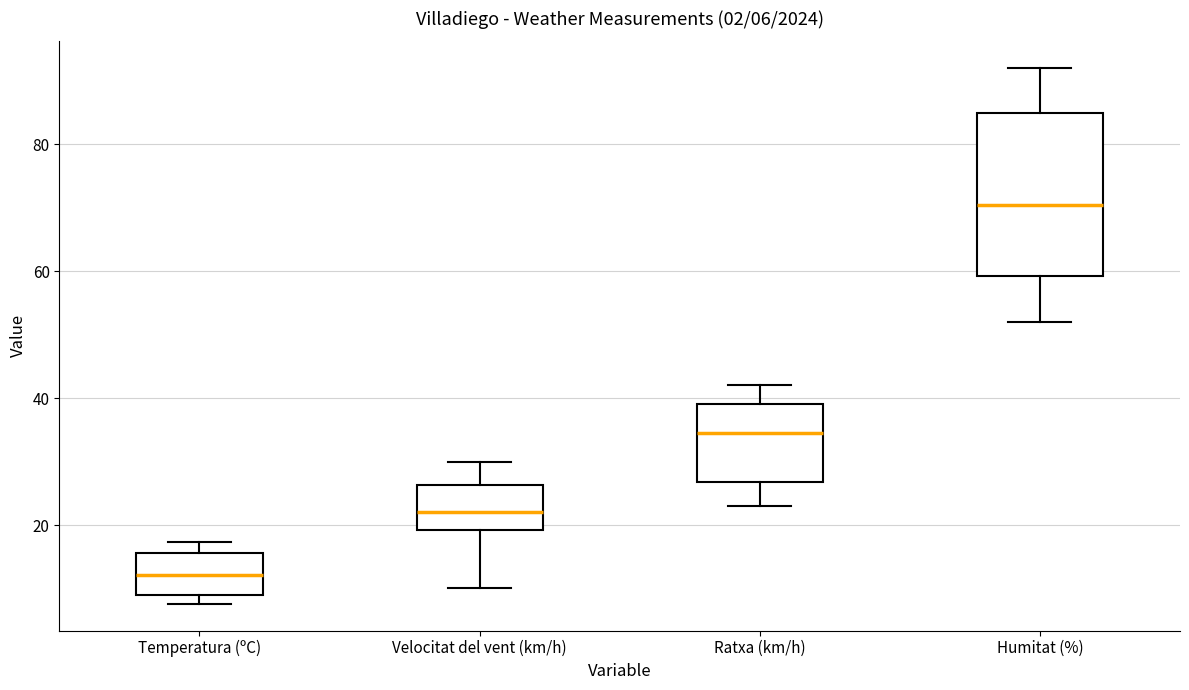

Which box's median line is the lowest?

Temperatura (ºC)